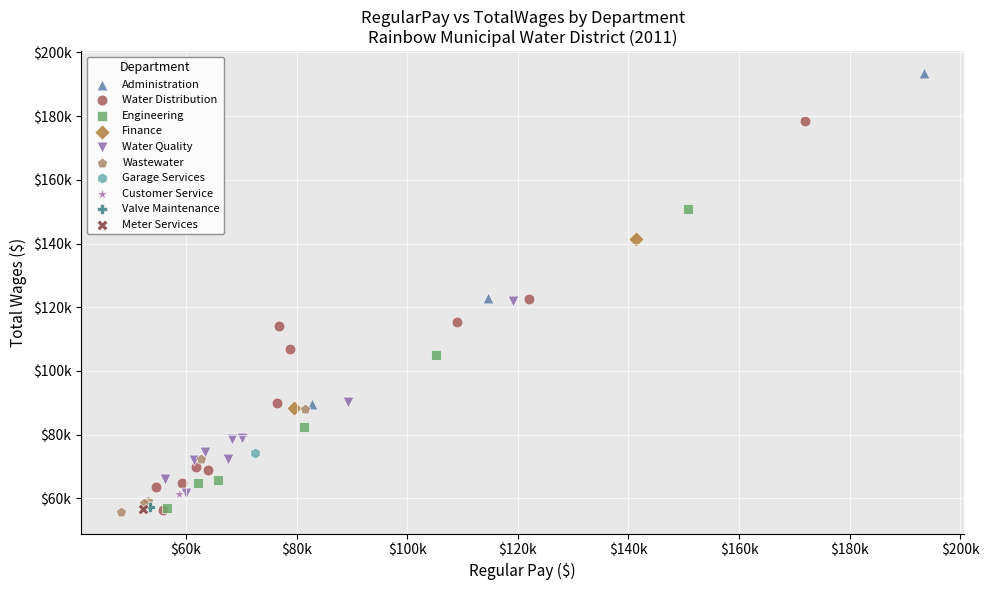

What are all the series names shown in the legend?

Administration, Water Distribution, Engineering, Finance, Water Quality, Wastewater, Garage Services, Customer Service, Valve Maintenance, Meter Services